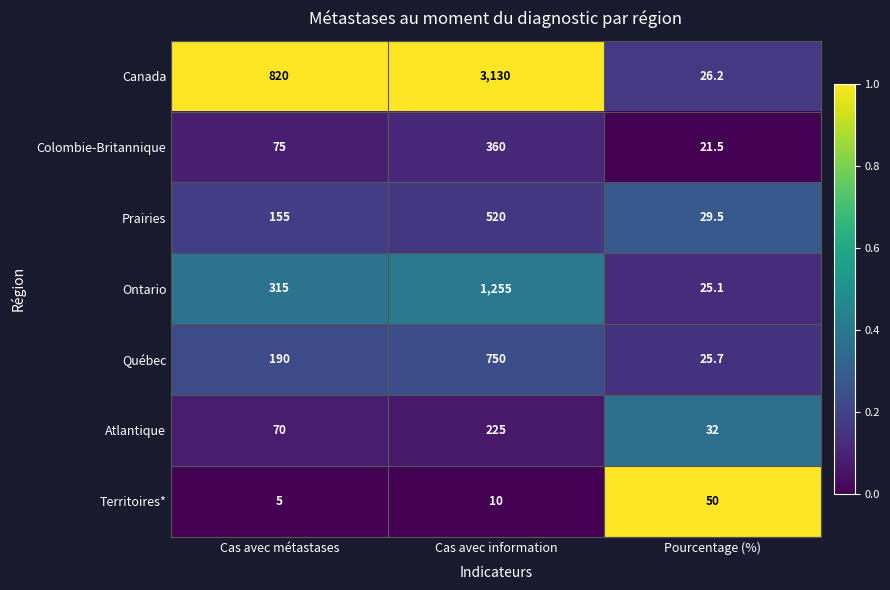

Which series has the largest total across all categories?

Canada